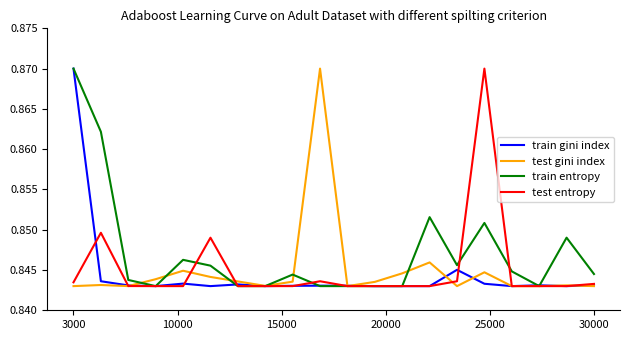

Which series has the largest total across all categories?

train entropy